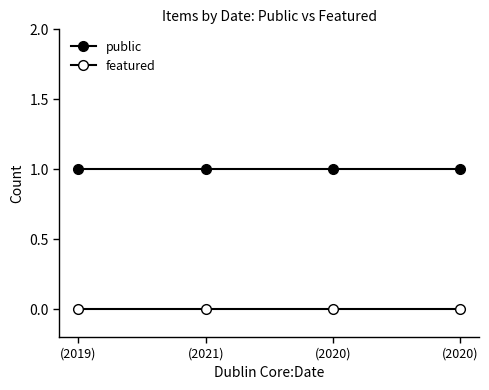

Is this an area chart (filled region under the line)?

No